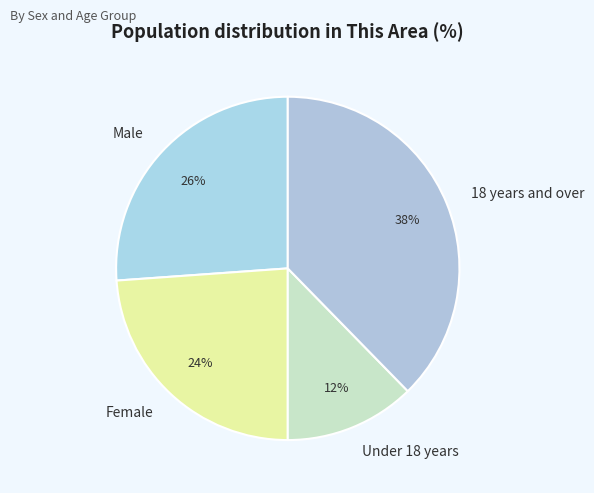

Combined, do Under 18 years and Male account for over 50%?

No